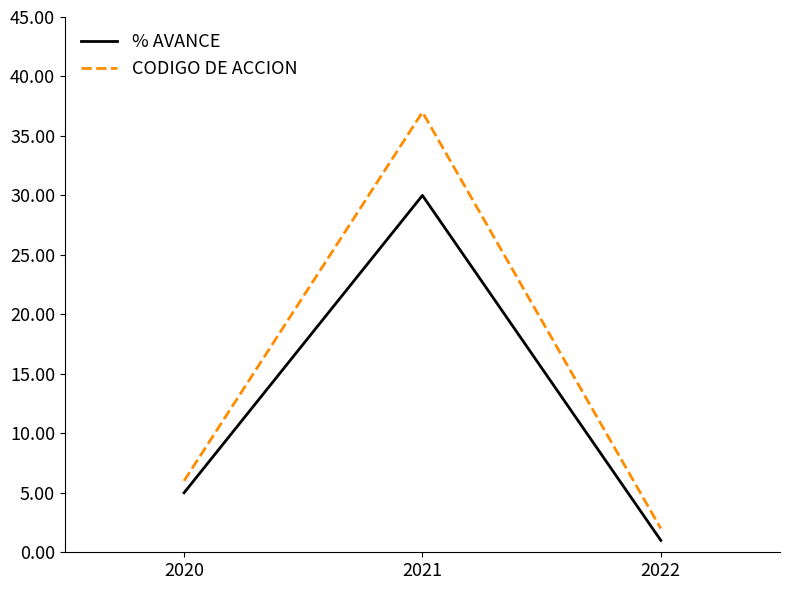

Reading left to right, list all the values displayed in this chart.

% AVANCE: 2020=5	2021=30	2022=1
CODIGO DE ACCION: 2020=6	2021=37	2022=2